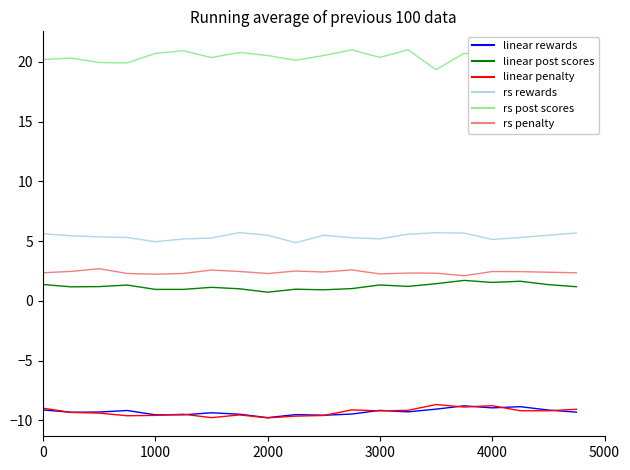

Which series has the largest total across all categories?

rs post scores